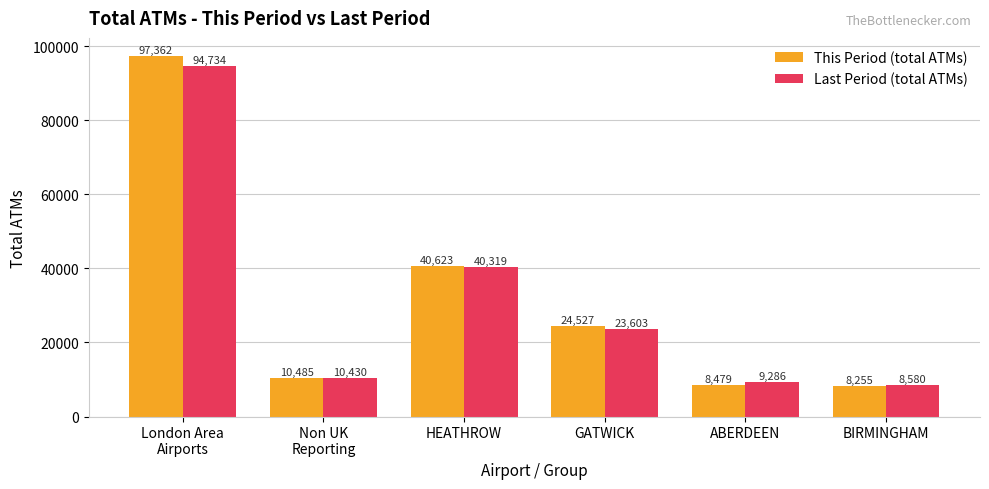

What is the greatest value displayed?

97362